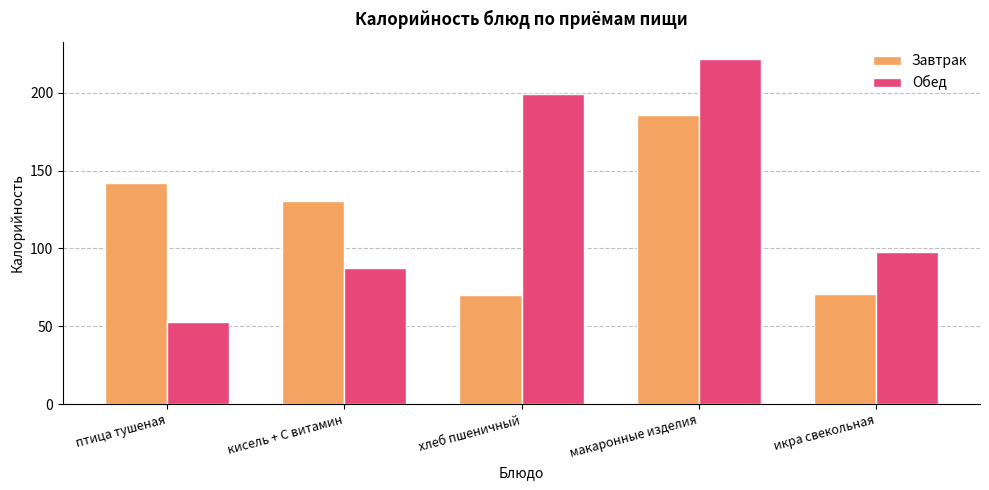

What is the label of the 4th bar from the left?

макаронные изделия